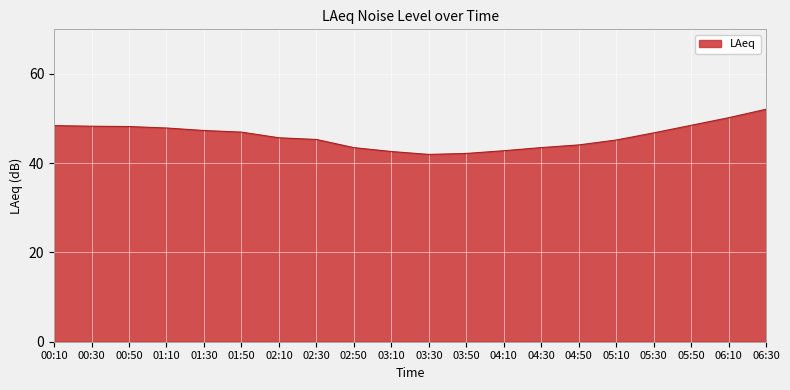

What is the difference between the values at 03:30 and 00:10?

6.5